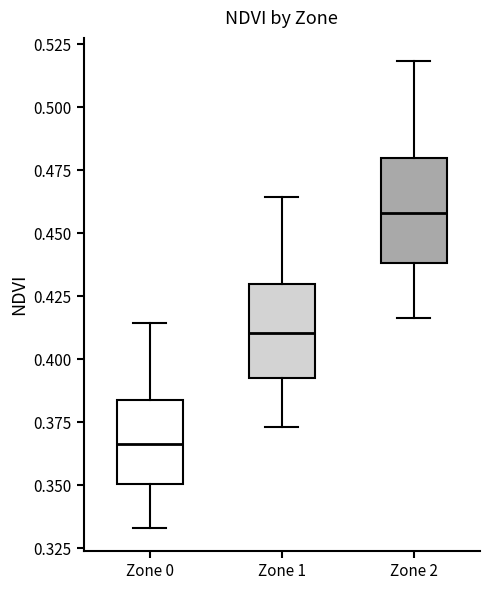

Which box has the highest median line?

Zone 2